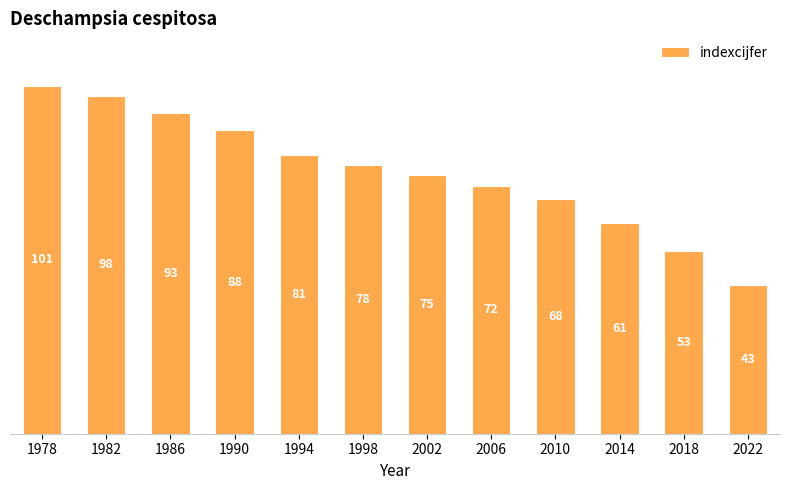

Read the value at 2002.

75